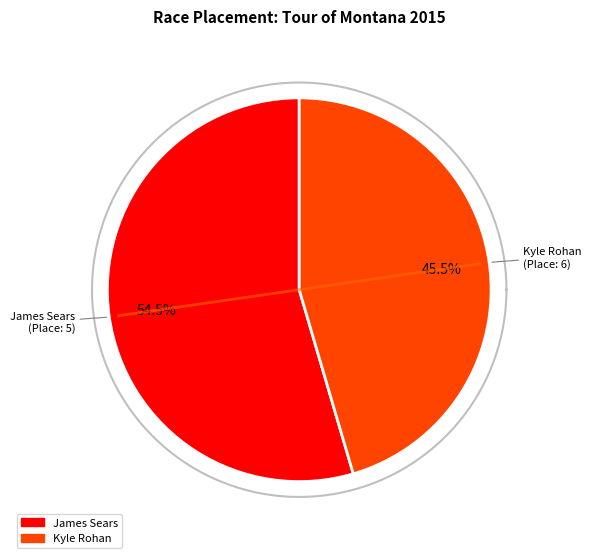

What percentage do Kyle Rohan and James Sears together represent?

100.0%